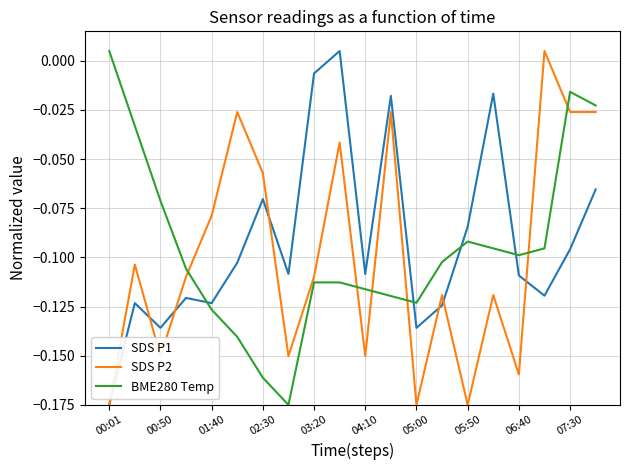

True or false: SDS P2 and BME280 Temp cross at least once.

True